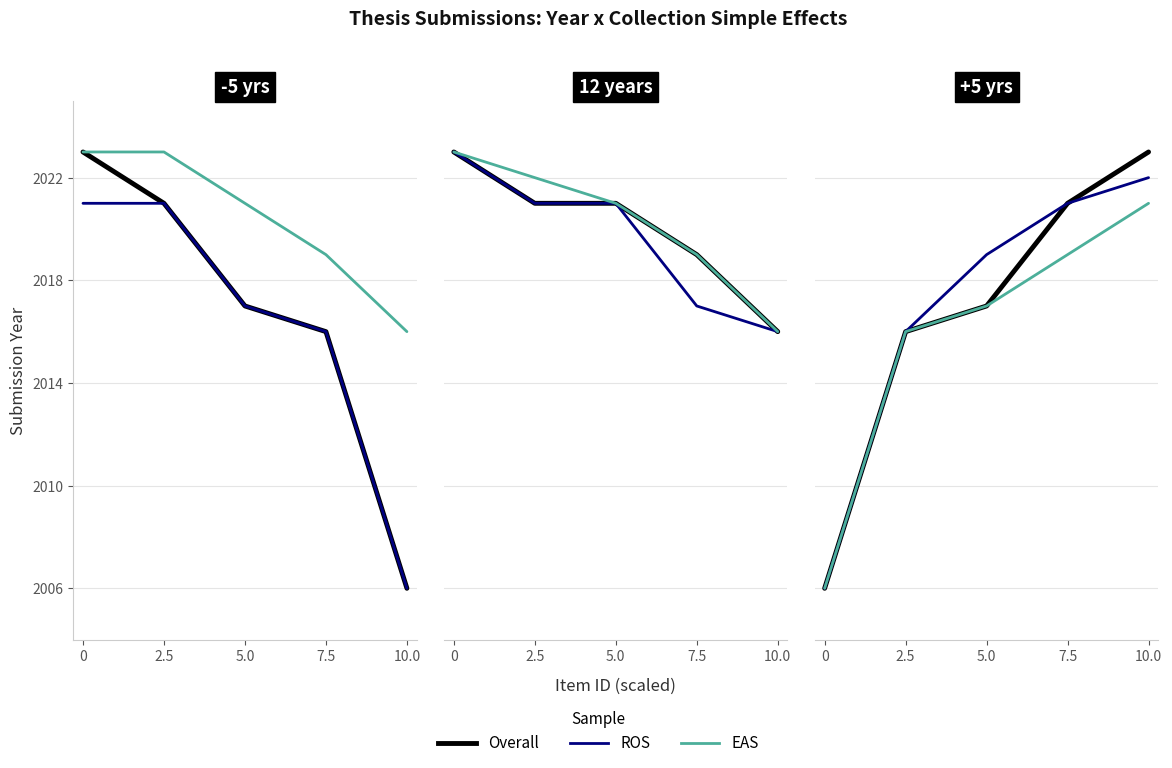

True or false: Overall has more than 2 points higher than both neighbors.

False